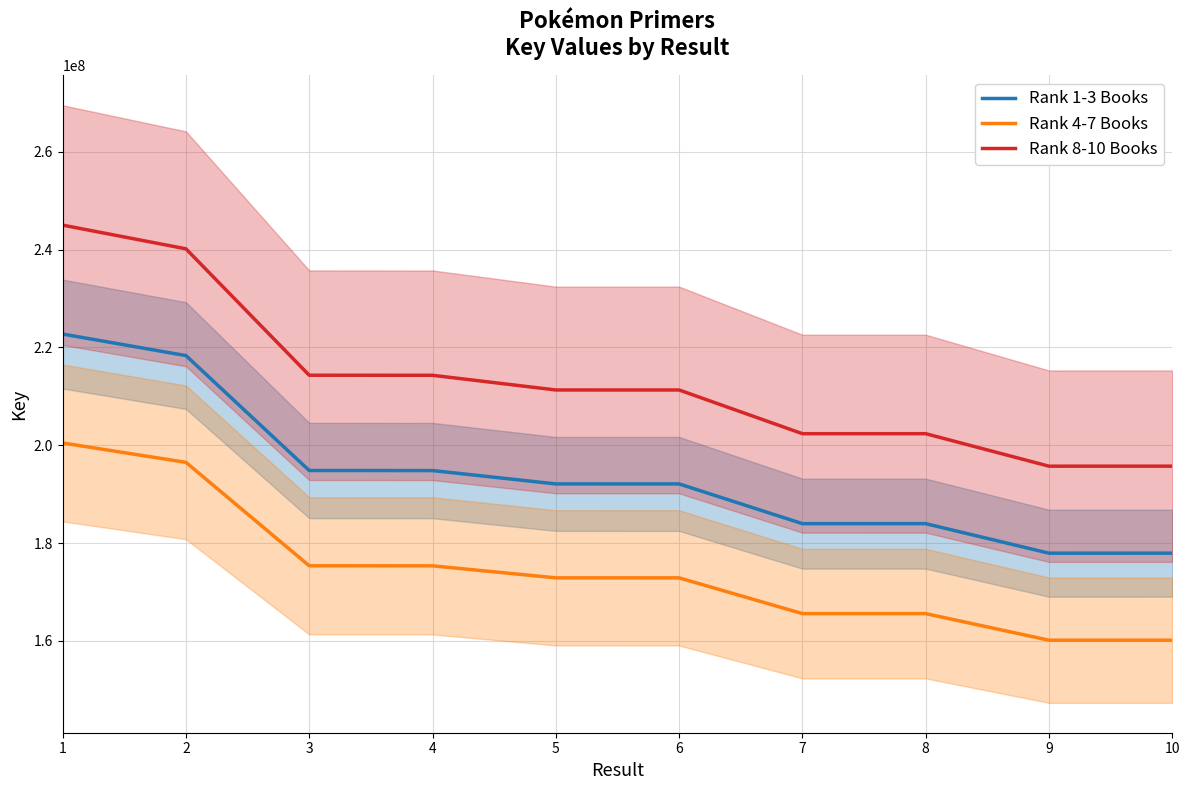

How many data points in Rank 4-7 Books are above 172877434?

5